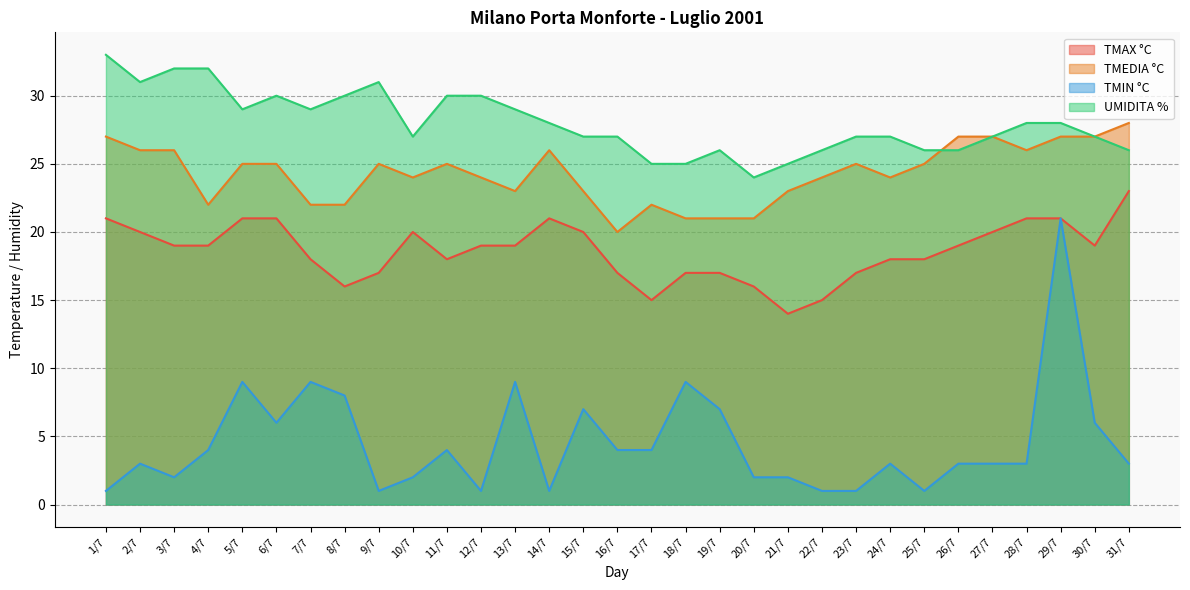

True or false: TMAX °C and TMIN °C intersect in this chart.

False